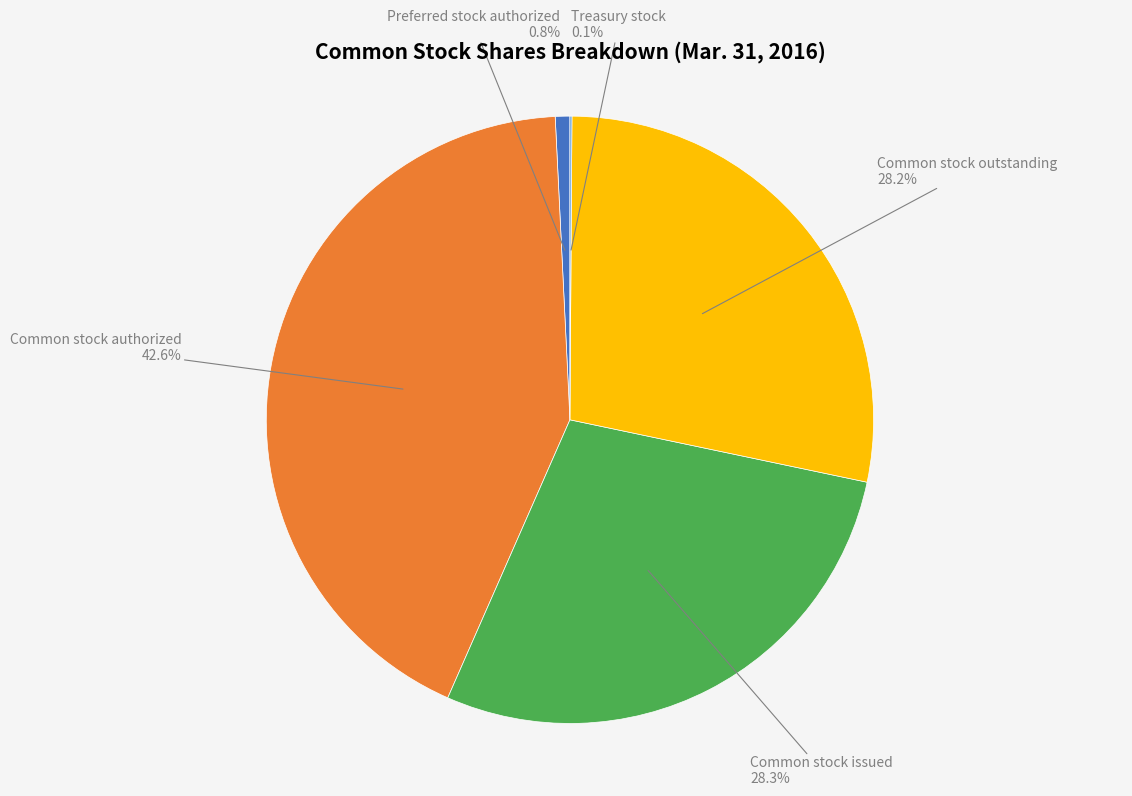

True or false: Common stock issued accounts for 28% of the total.

True